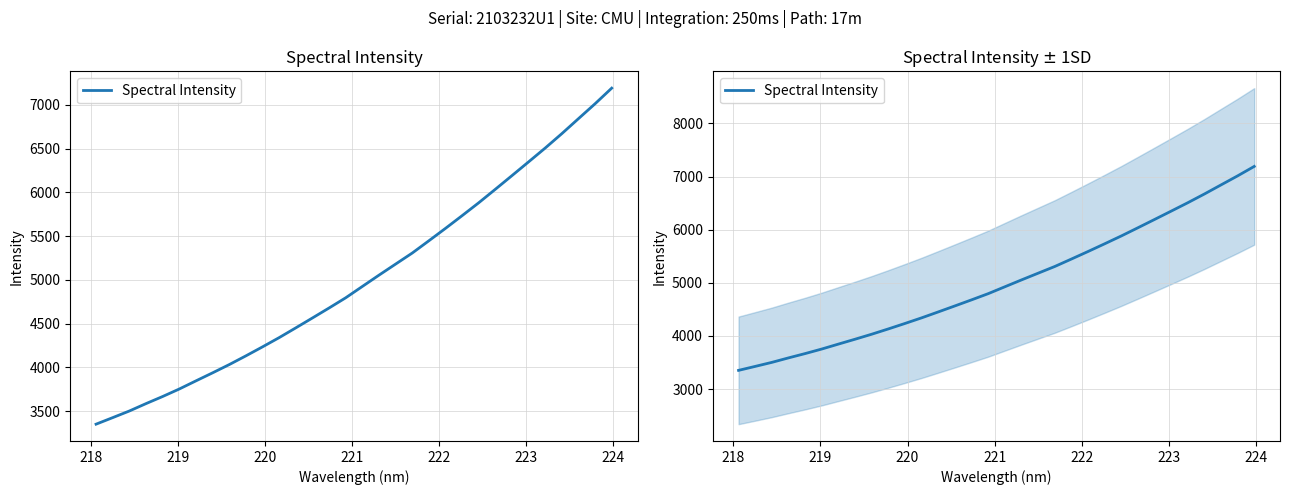

Is it true that the value at 25 is 9161.3?

False